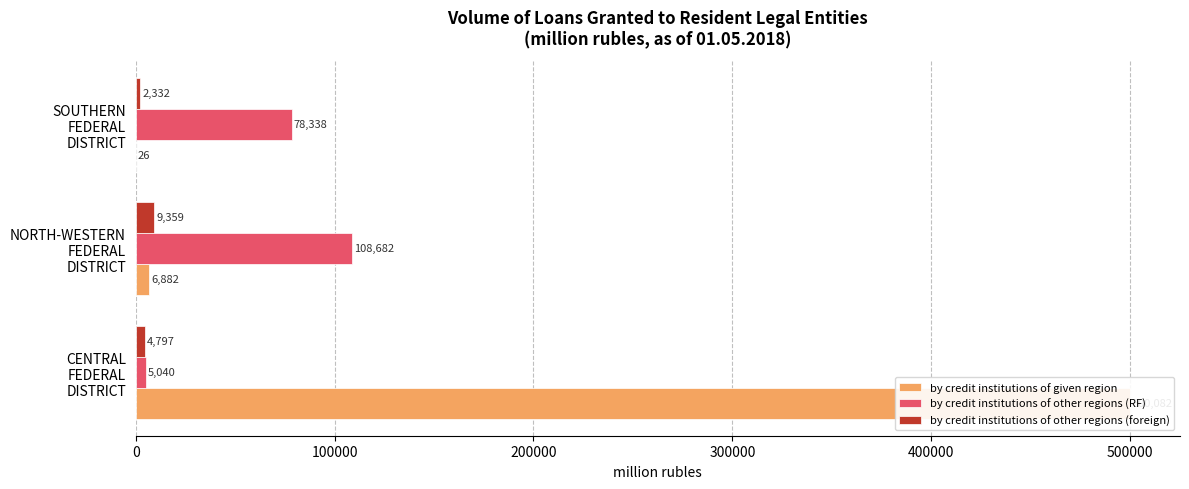

How many bars are there in each group?

3